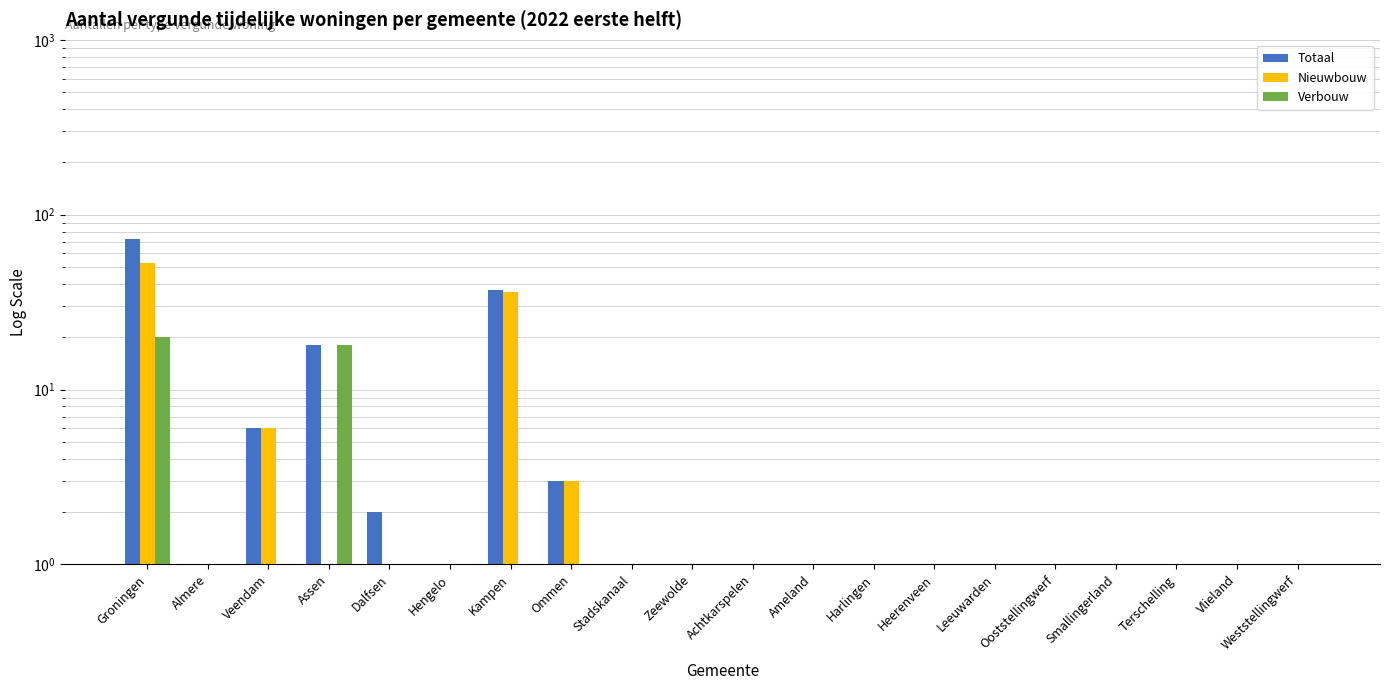

What is the difference between the second highest and minimum values in the Nieuwbouw series?

35.5